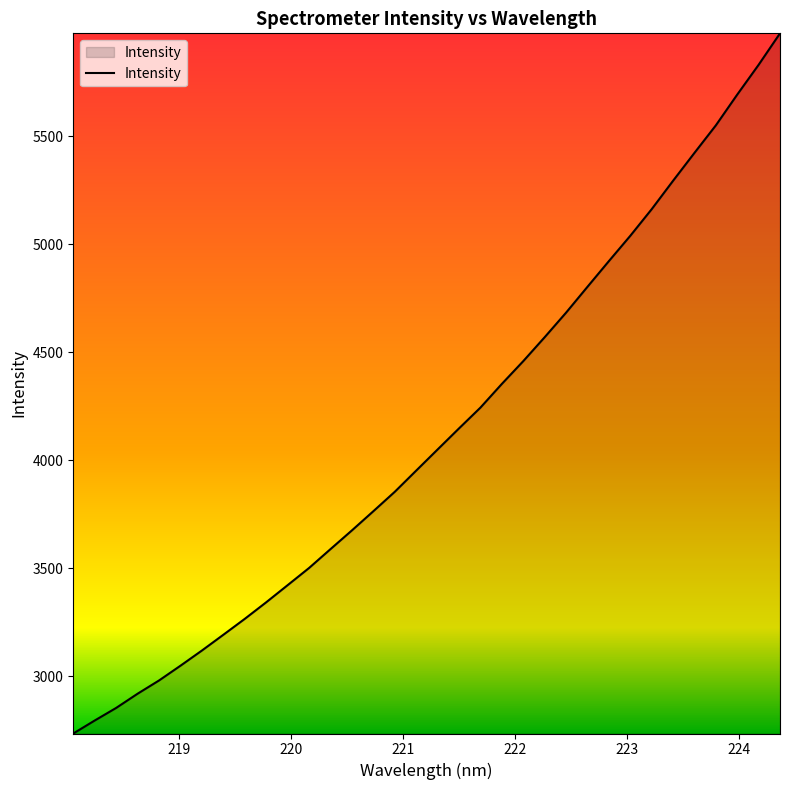

True or false: the data has more than 0 interior local peaks.

False